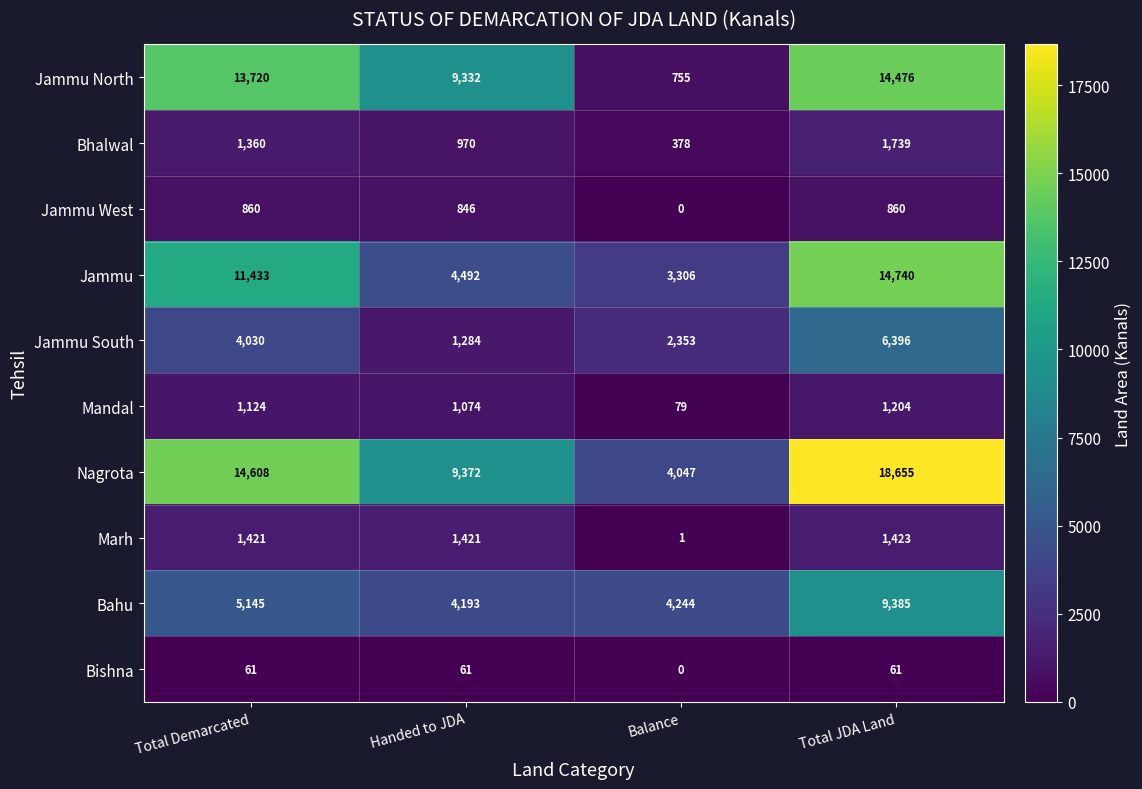

What is the difference between the second highest and minimum values in the Mandal series?

1045